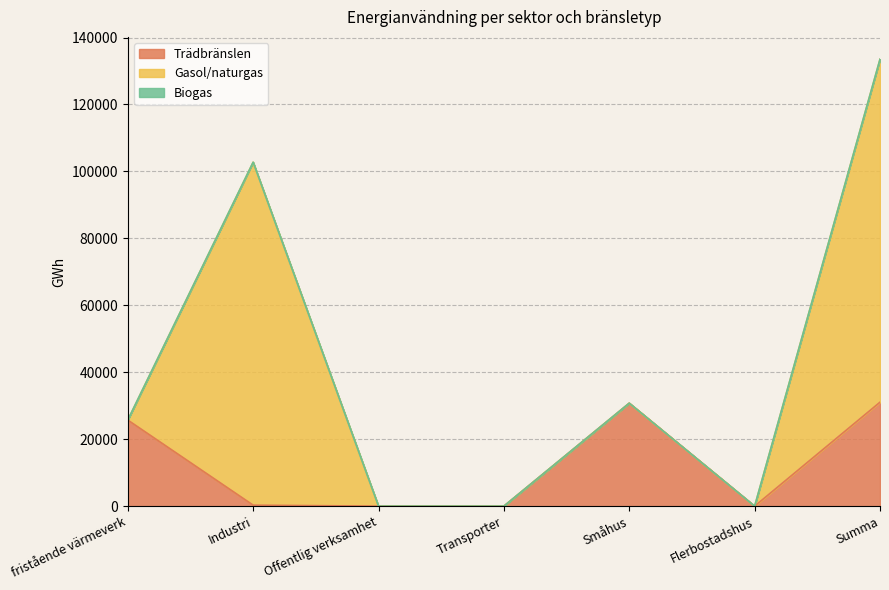

True or false: Trädbränslen and Biogas intersect in this chart.

False